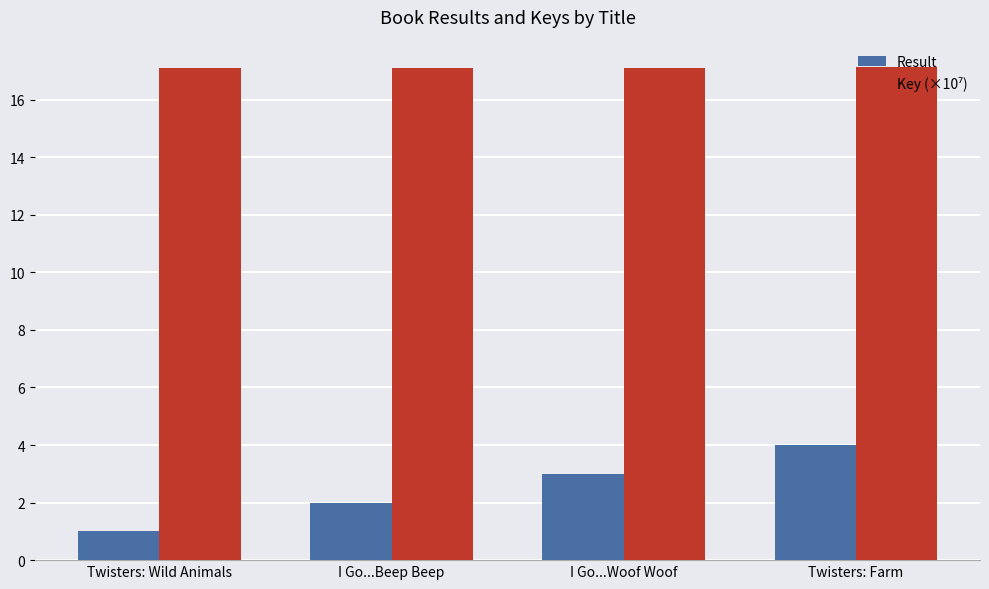

Which series changed the most between Twisters: Wild Animals and Twisters: Farm?

Result